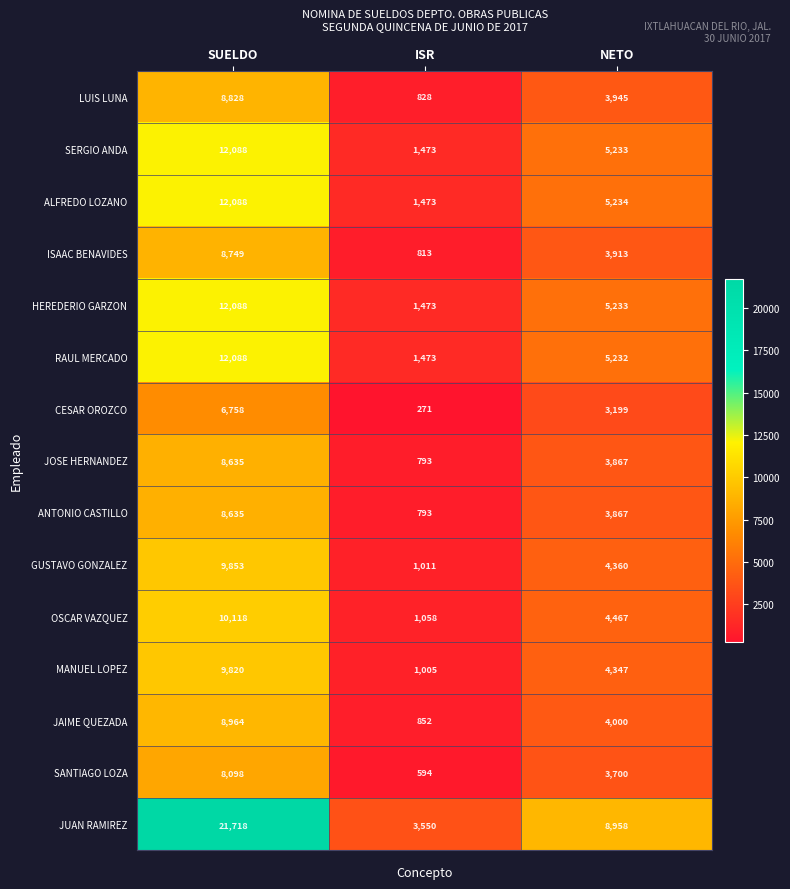

Read the JOSE HERNANDEZ value at SUELDO.

8635